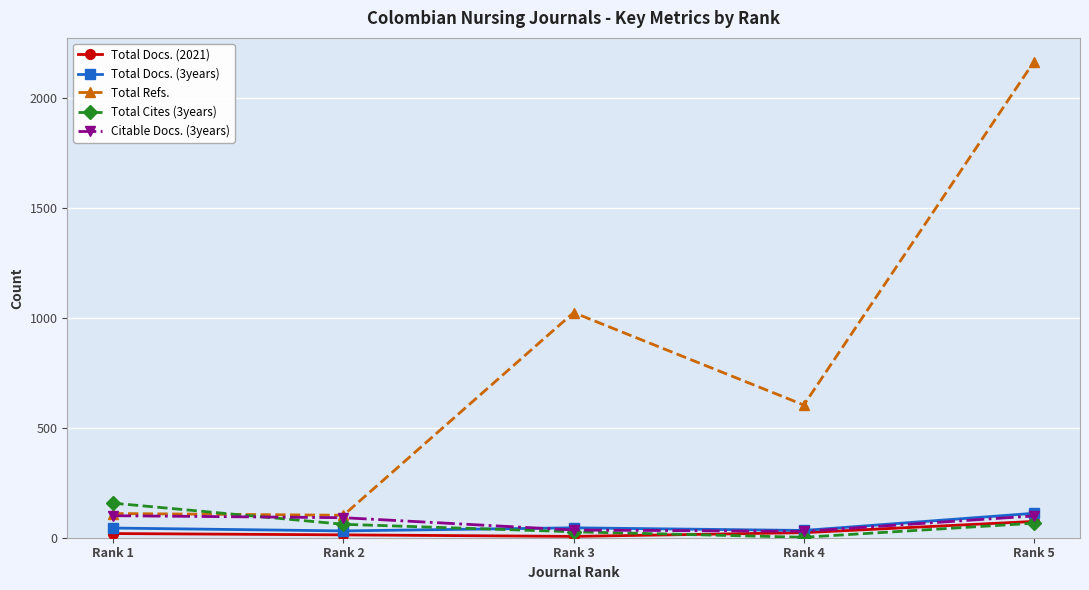

True or false: Total Refs. and Total Docs. (3years) intersect in this chart.

False